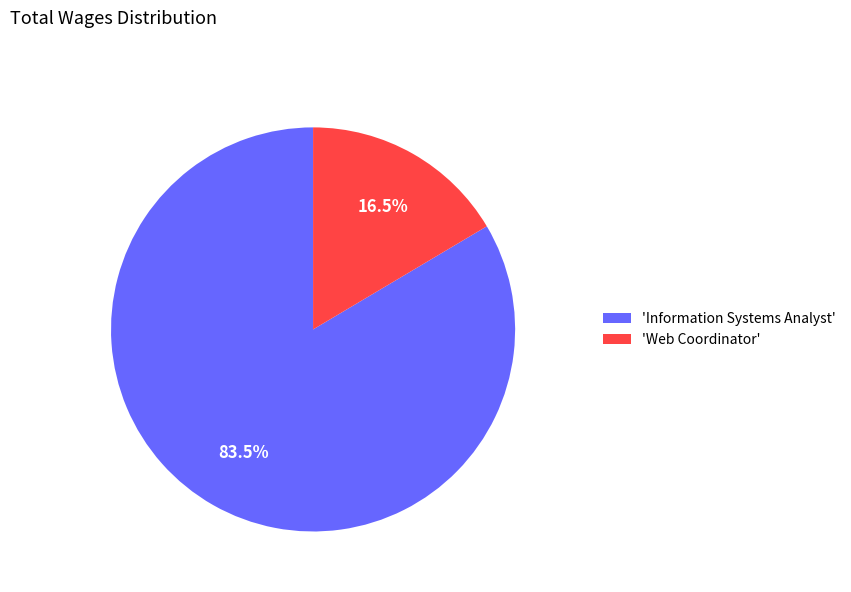

What is the largest slice in the pie chart?

'Information Systems Analyst'